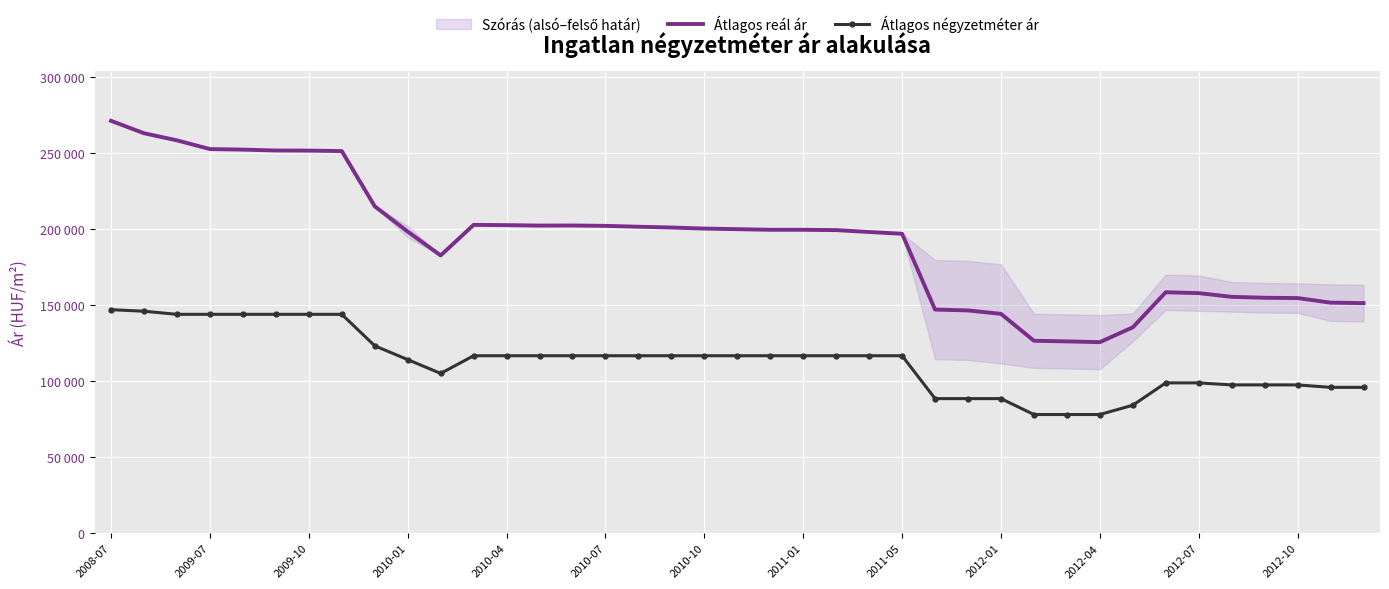

Where is Átlagos négyzetméter ár nearest to the value 112484?

2010-01